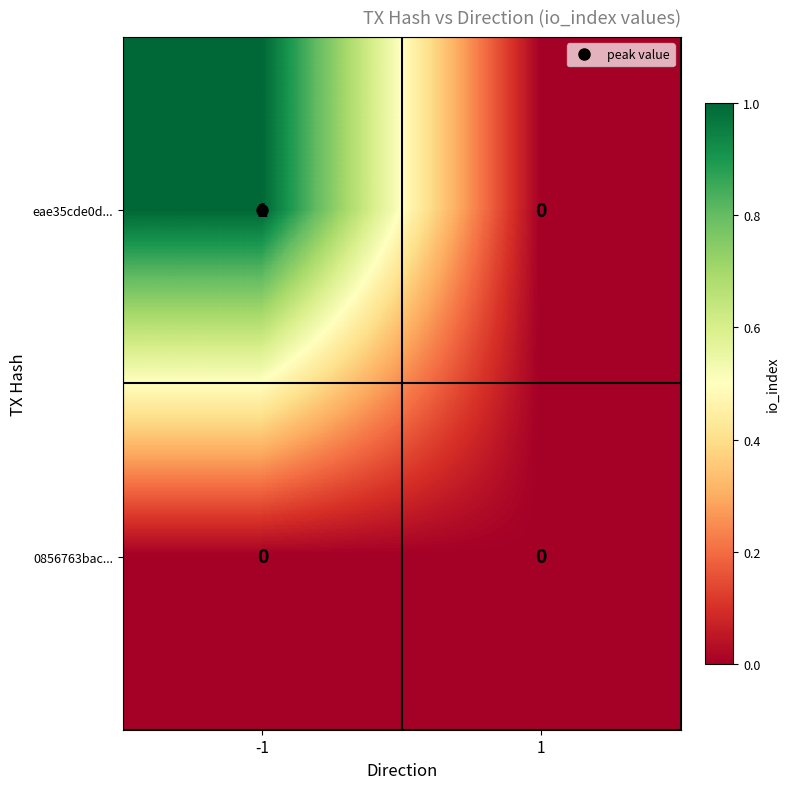

True or false: eae35cde0d... has a value of 1 at -1.

True